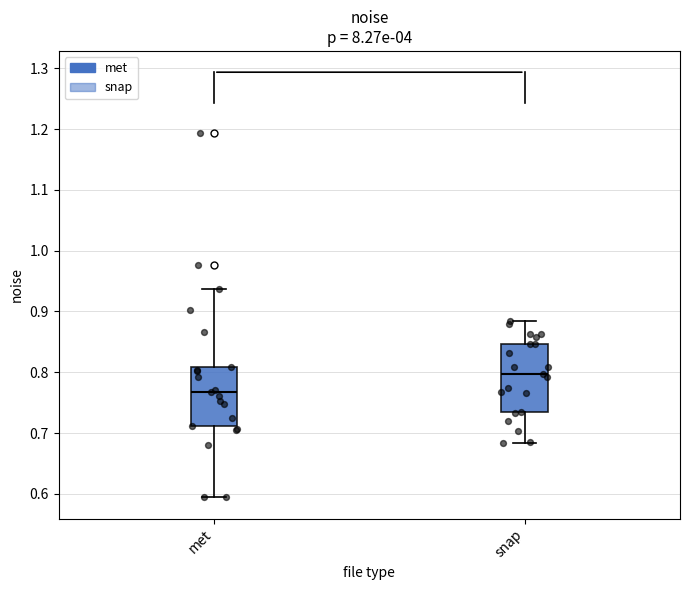

Reading left to right, transcribe this box plot: for each box, give where its median line is, the range the box spans, and where its two whiskers end, as read against the y-axis. The values are not printed on the chart, so give them approximately, as read against the axis.

met: median 0.77, box 0.71 to 0.81, whiskers 0.59 to 0.94
snap: median 0.80, box 0.73 to 0.85, whiskers 0.68 to 0.89